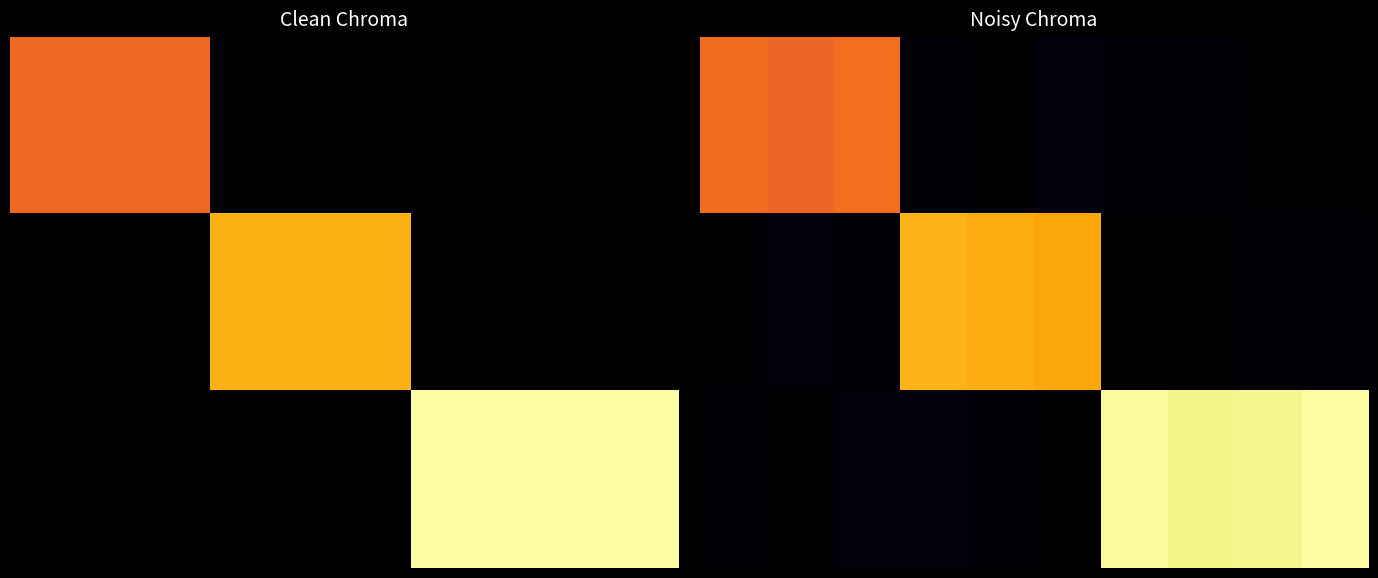

At which category is the sum across all series the highest?

9